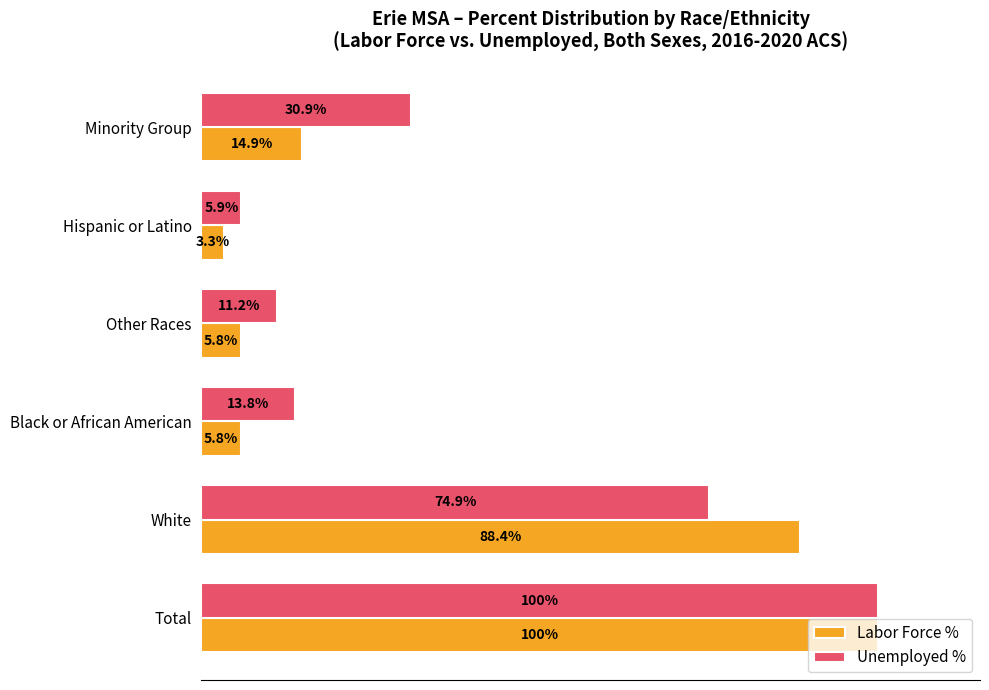

Rank the series at Hispanic or Latino from lowest to highest value.

Labor Force %, Unemployed %